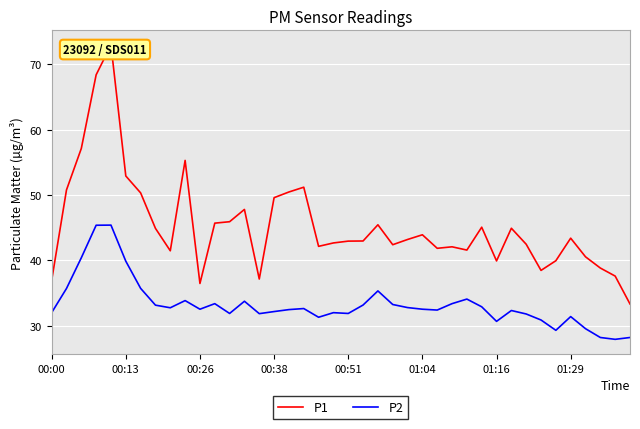

The value of P2 at 00:38 is 12.8. True or false?

False